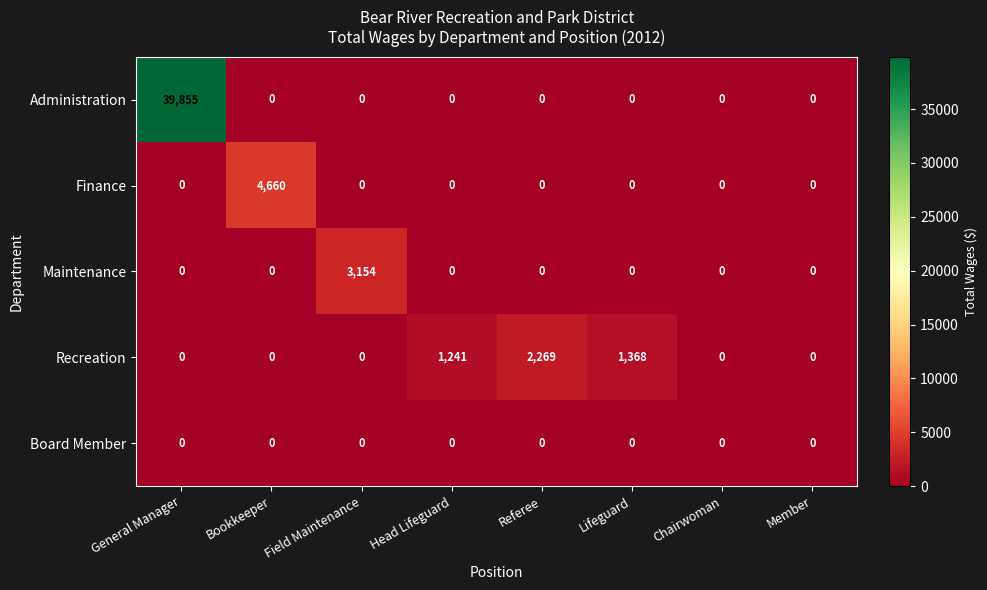

Which category has the highest value across all series?

General Manager